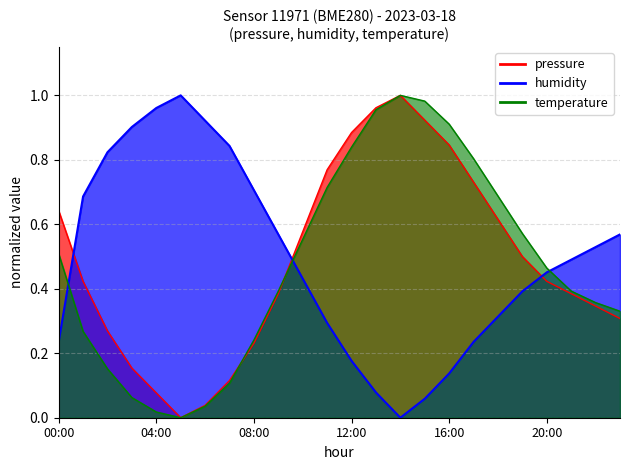

At which category does the chart reach its peak across all series?

14:00